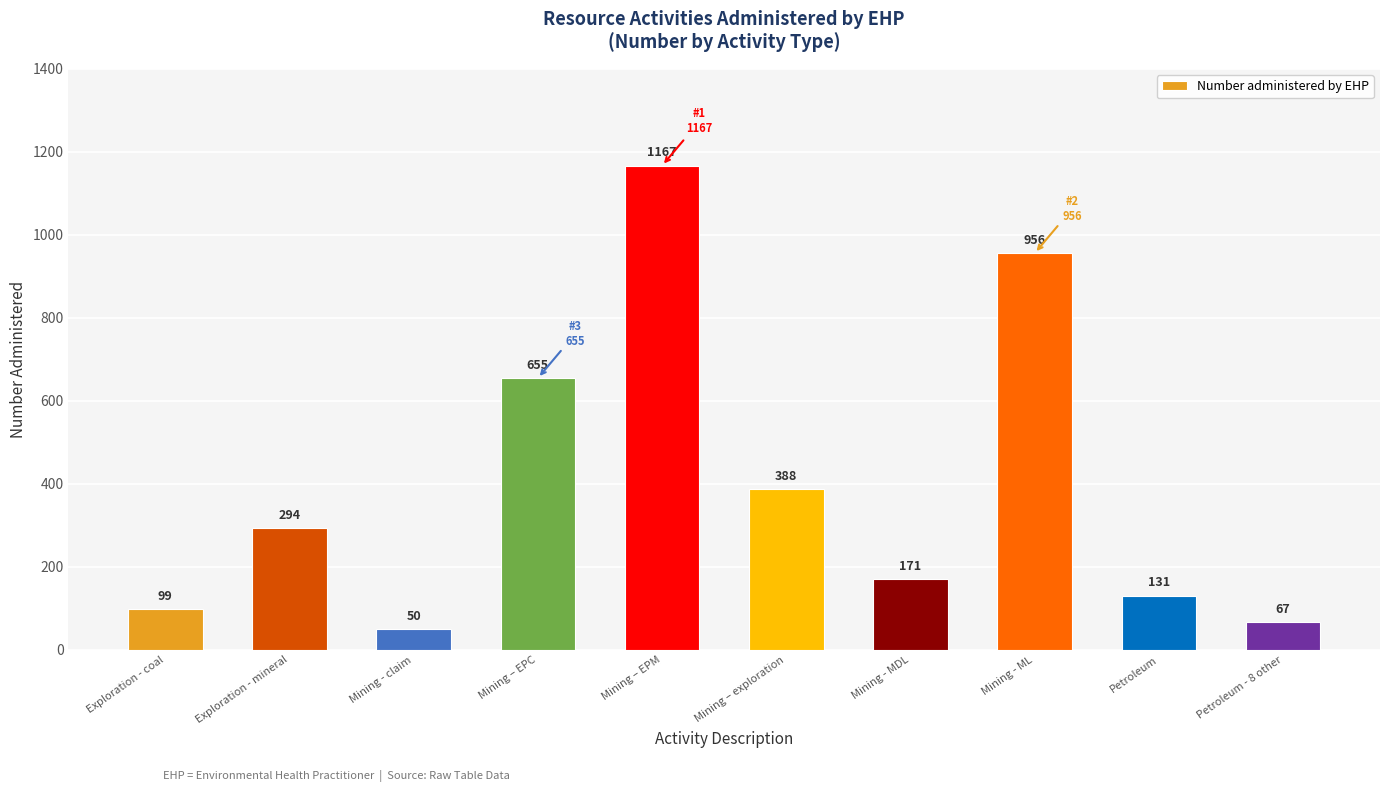

True or false: the data shows 655 at Mining – EPC.

True